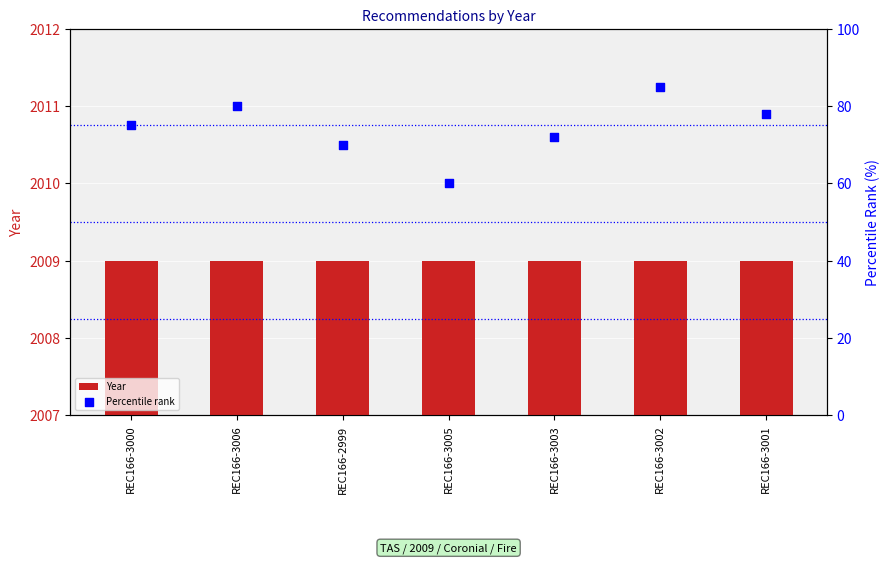

Which series reaches the minimum Y coordinate?

Percentile rank